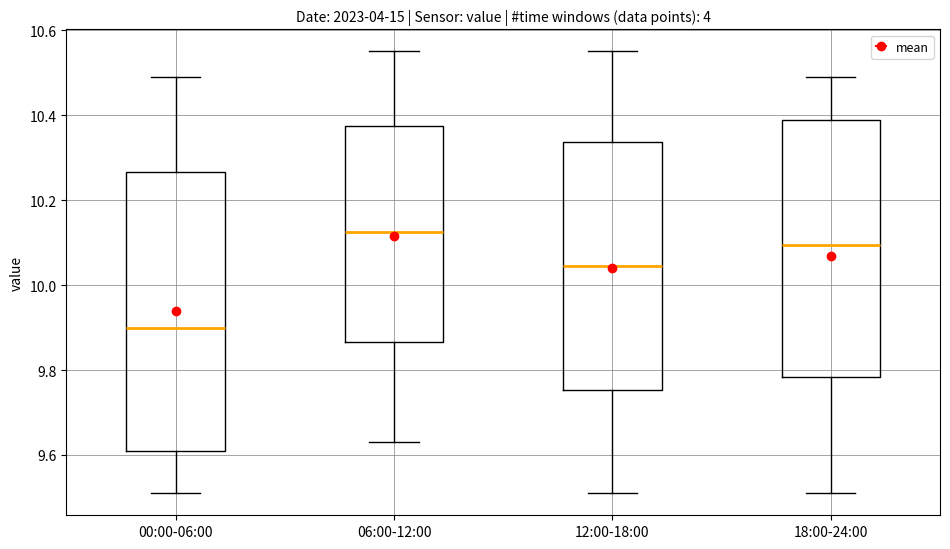

Which box is the tallest, from its lower edge to its upper edge?

00:00-06:00